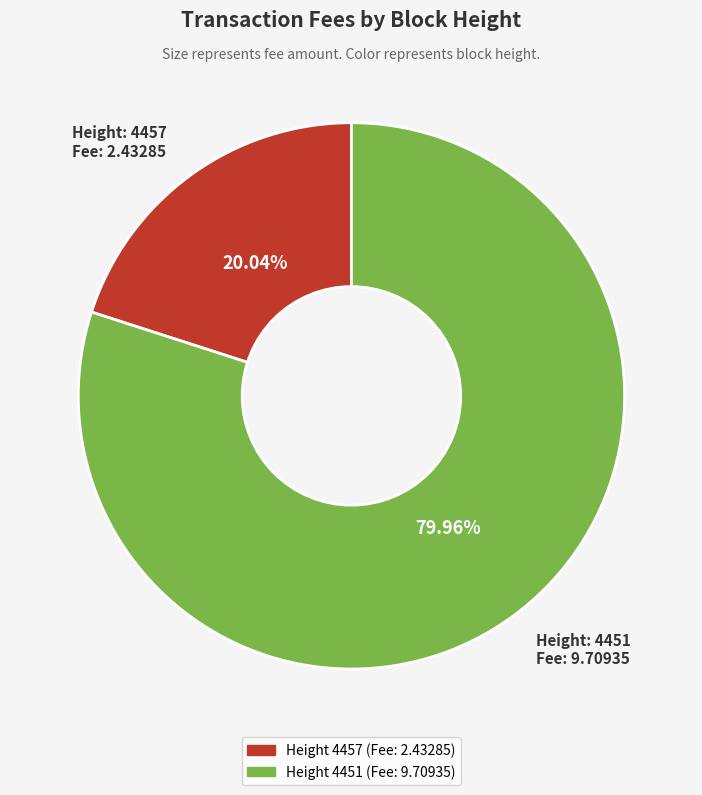

Does any single category account for the majority?

Yes